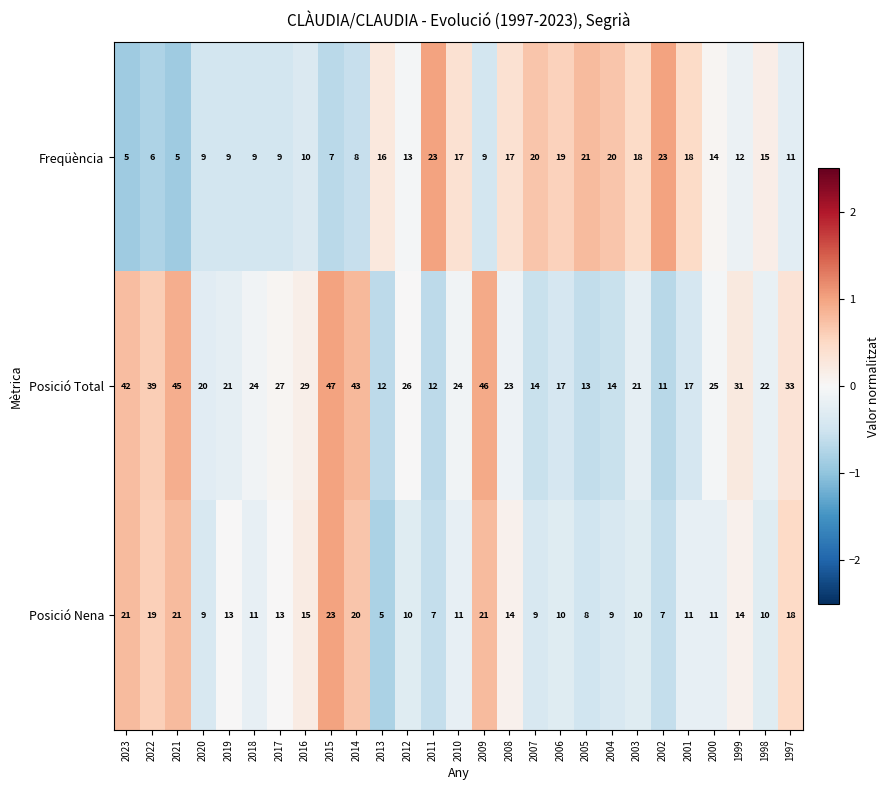

Is it true that Freqüència equals 16 at 2009?

False